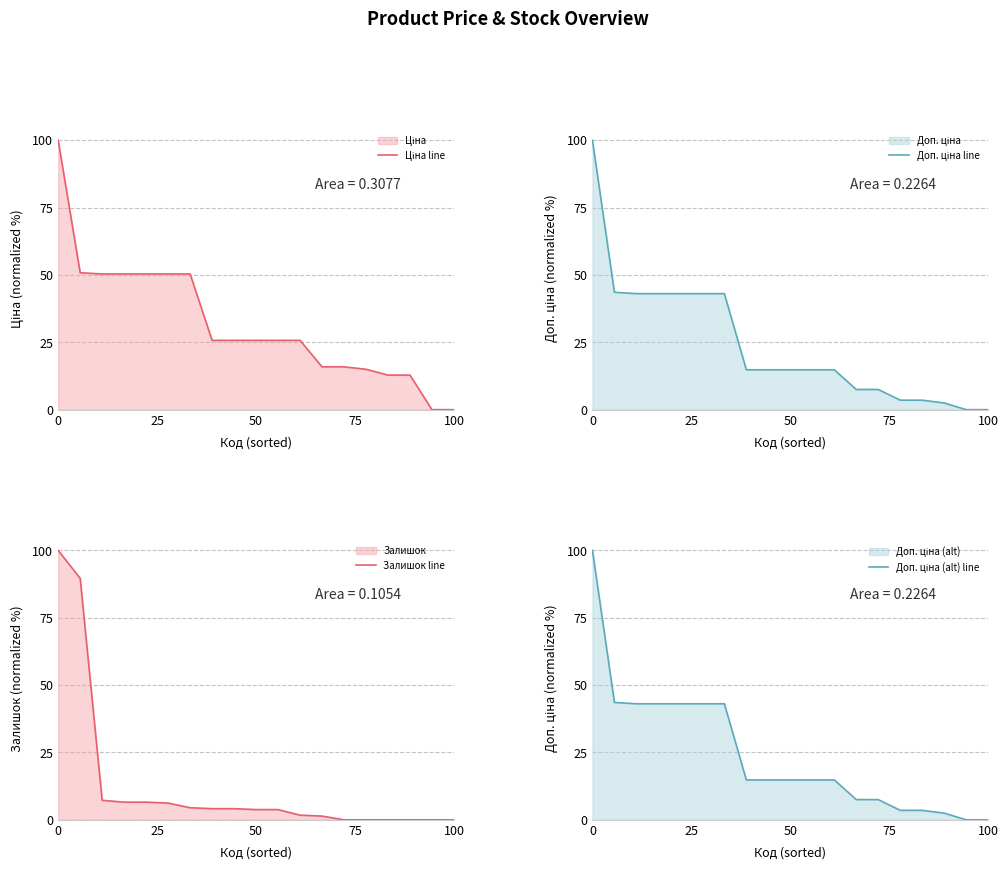

True or false: Доп. ціна line has more than 2 points higher than both neighbors.

False